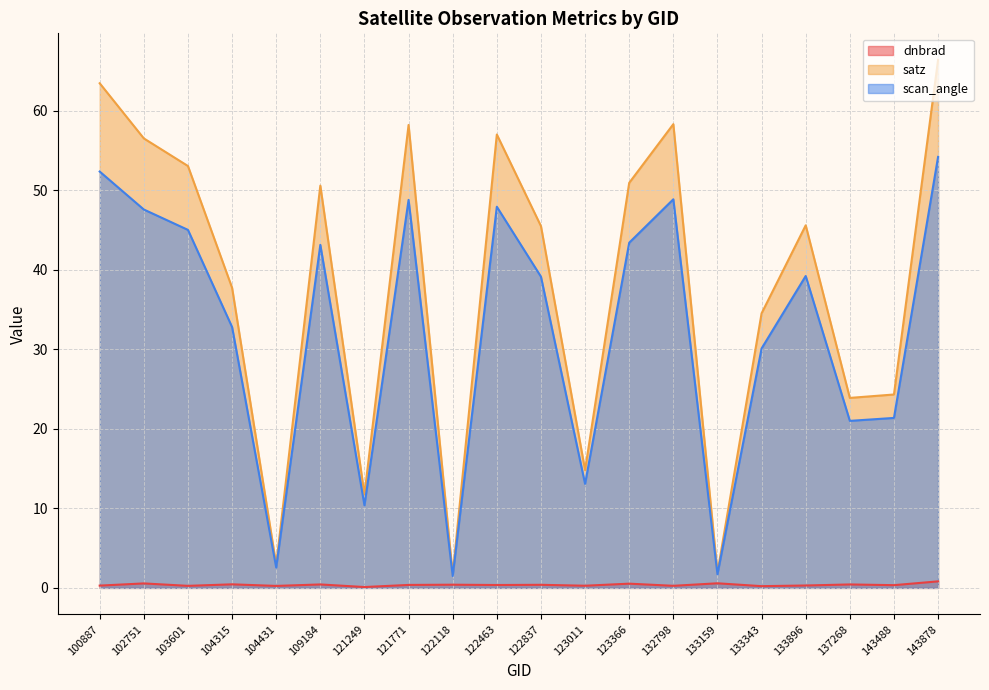

How many interior local peaks does the dnbrad series have?

8